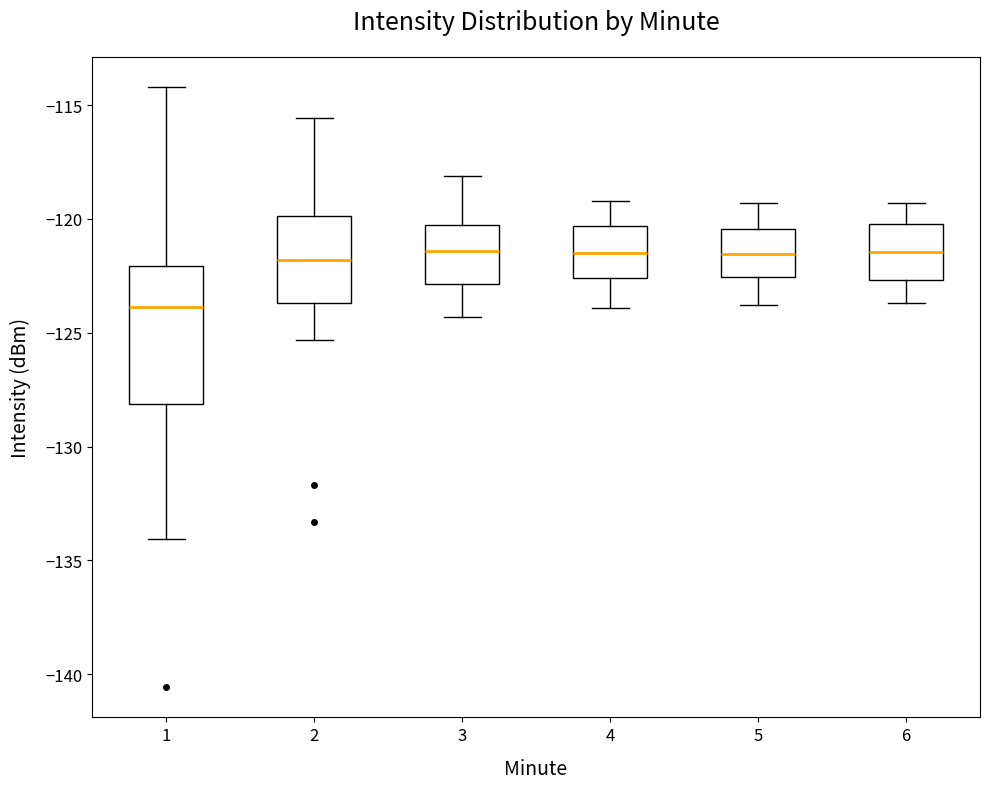

Where is the lower edge of the box at x = 6 on the y-axis? The values are not printed on the chart, so give them approximately, as read against the axis.

-122.5